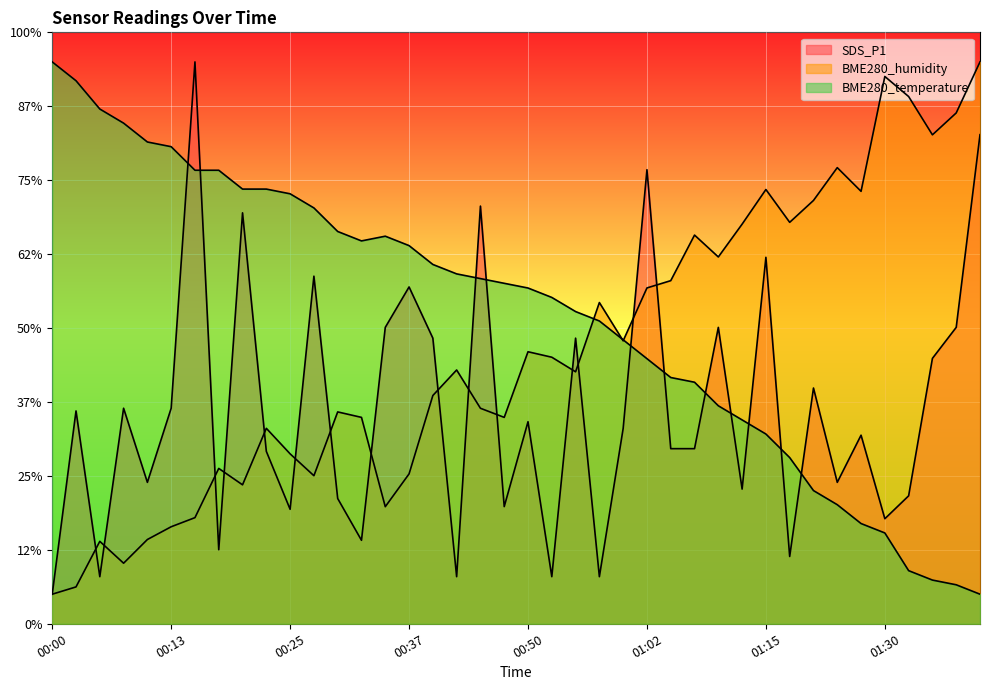

Between 01:05 and 01:24, which is larger?

01:05